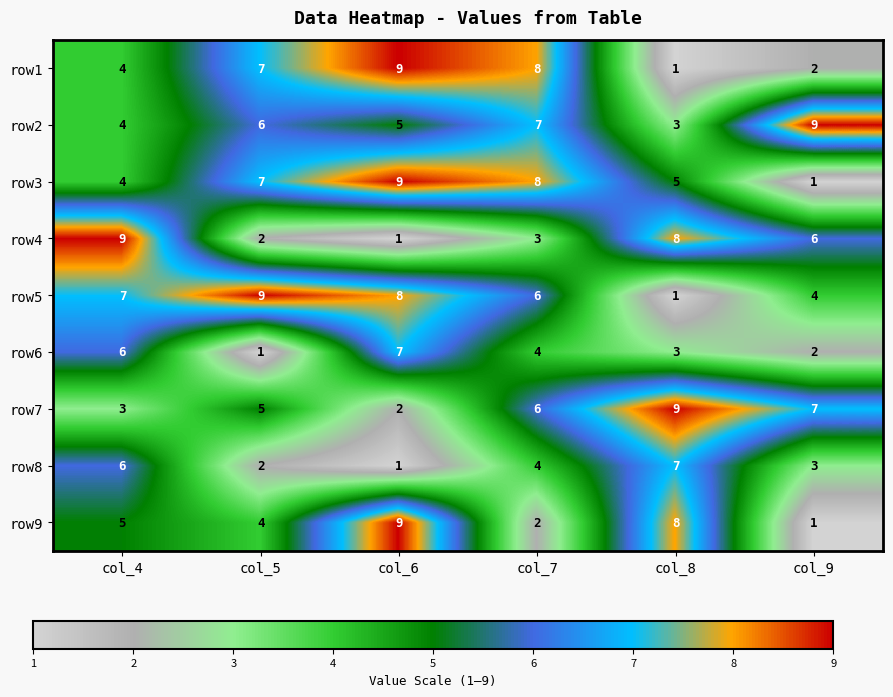

How many categories are shown in the chart?

6